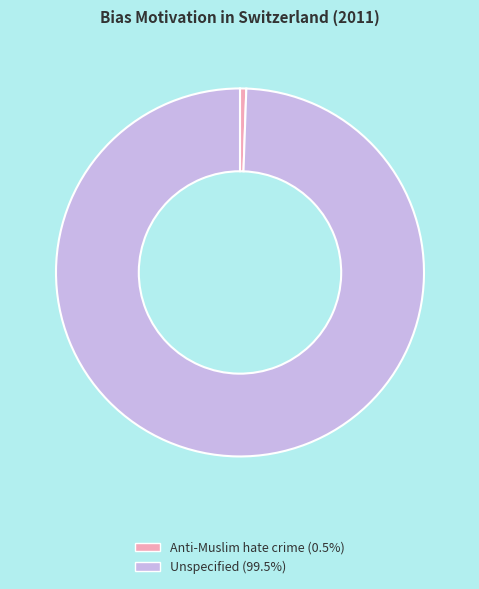

What is the ratio of the value at Unspecified to the value at Anti-Muslim hate crime?

181.0